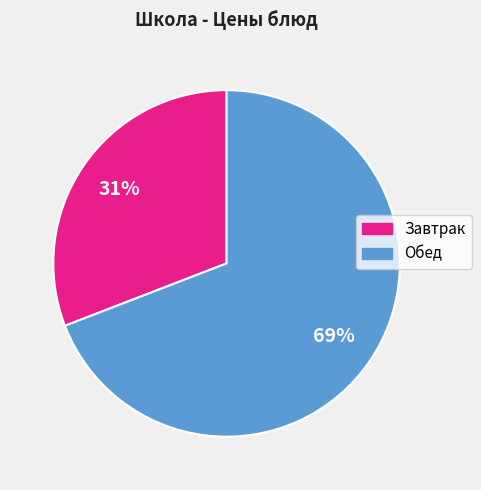

To the nearest percent, what is the average slice percentage?

50%